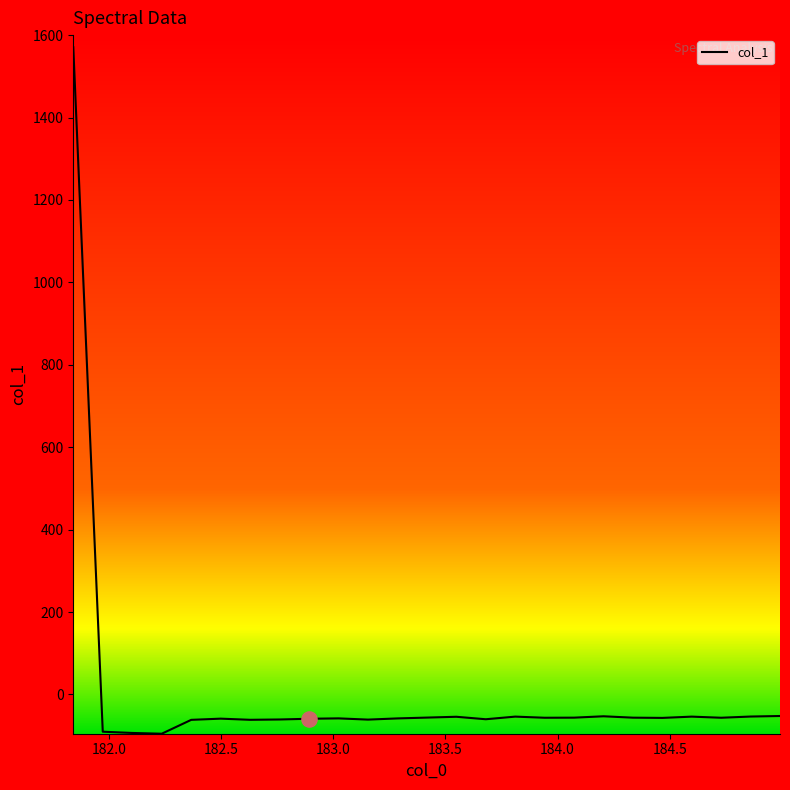

What is the smallest value displayed?

-95.3